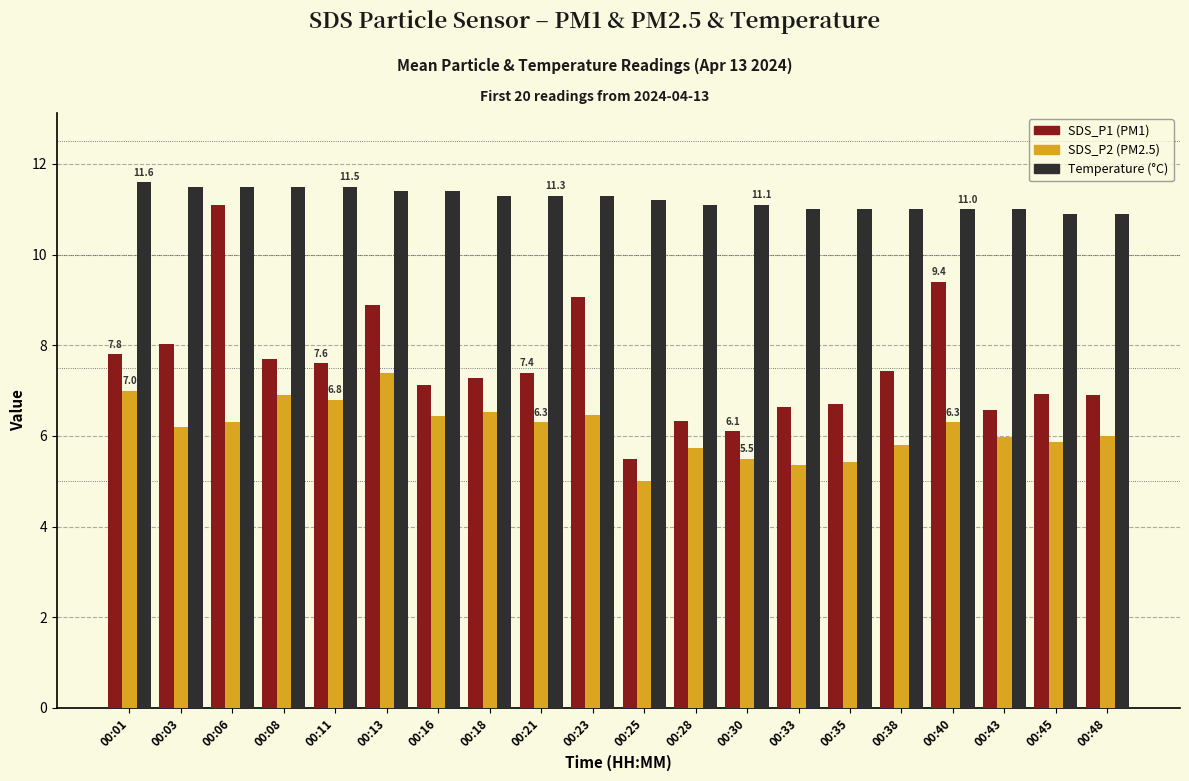

What is the spread (max minus min) of values at 00:13?

4.0